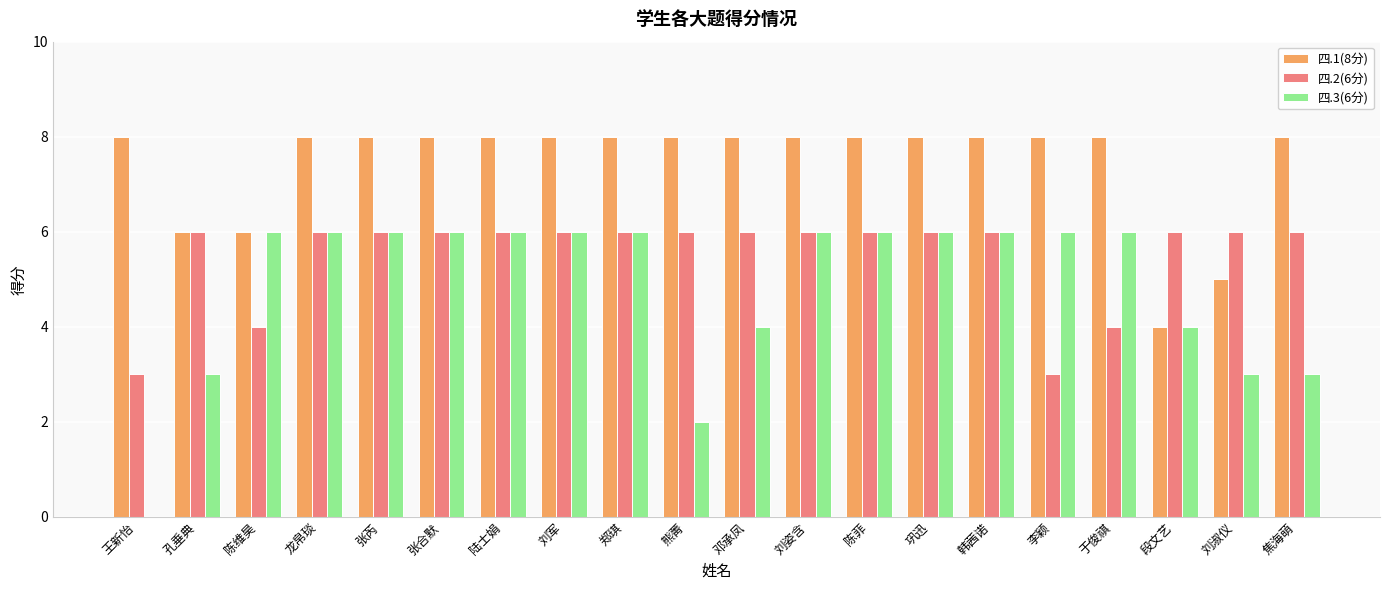

True or false: 四.2(6分) has a value of 9 at 韩茜诺.

False